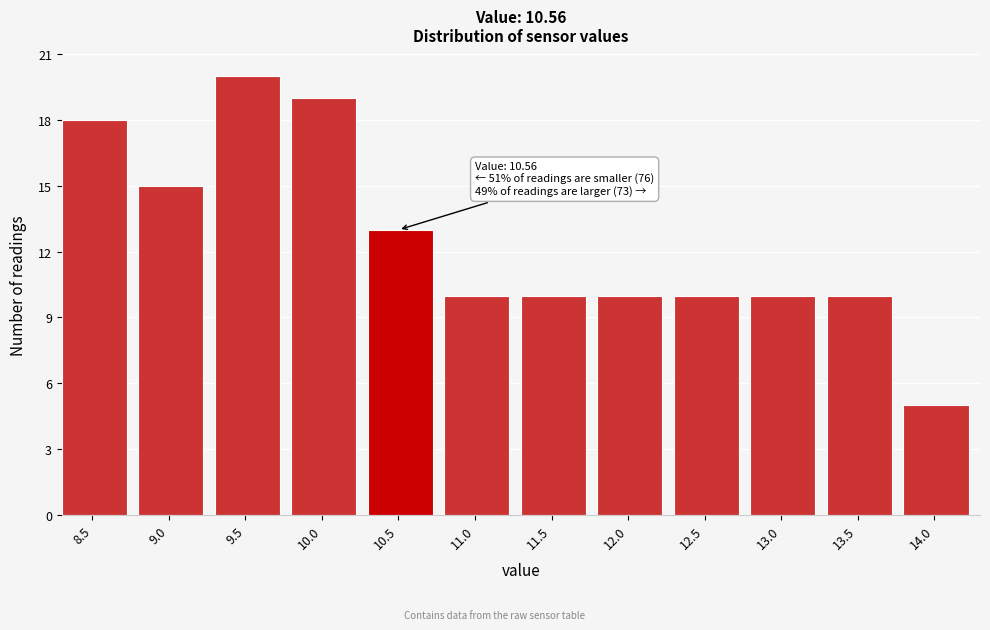

Reading right to left, transcribe all the data shown in this chart.

5	10	10	10	10	10	10	13	19	20	15	18